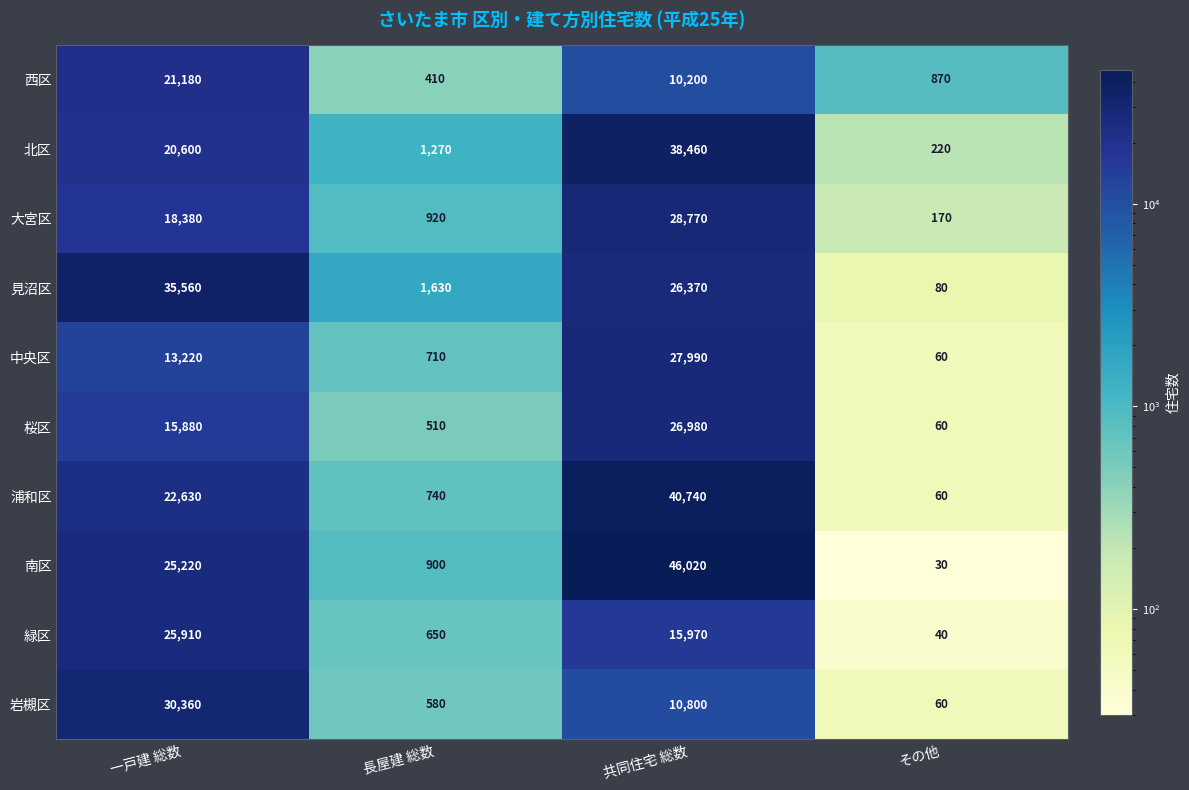

How many data points in 浦和区 are less than 22630?

2